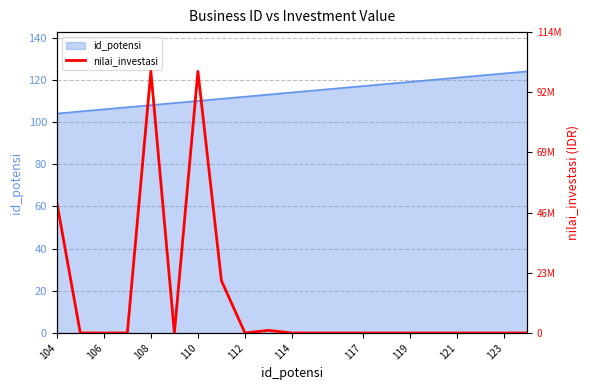

The id_potensi series shows 117 at 117. True or false?

True